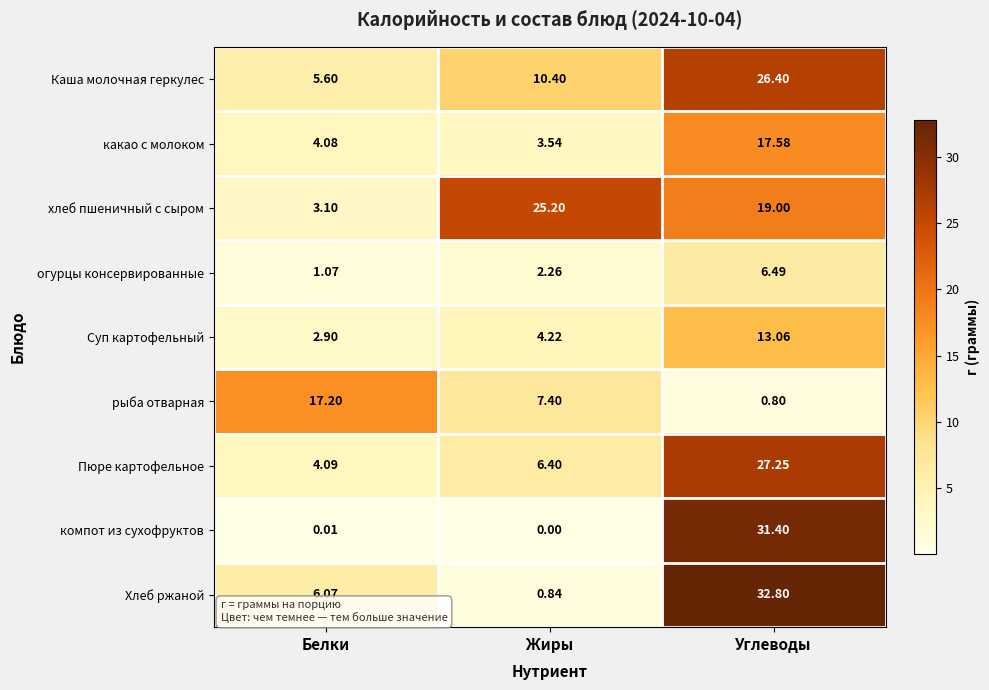

How many series are shown in this chart?

9